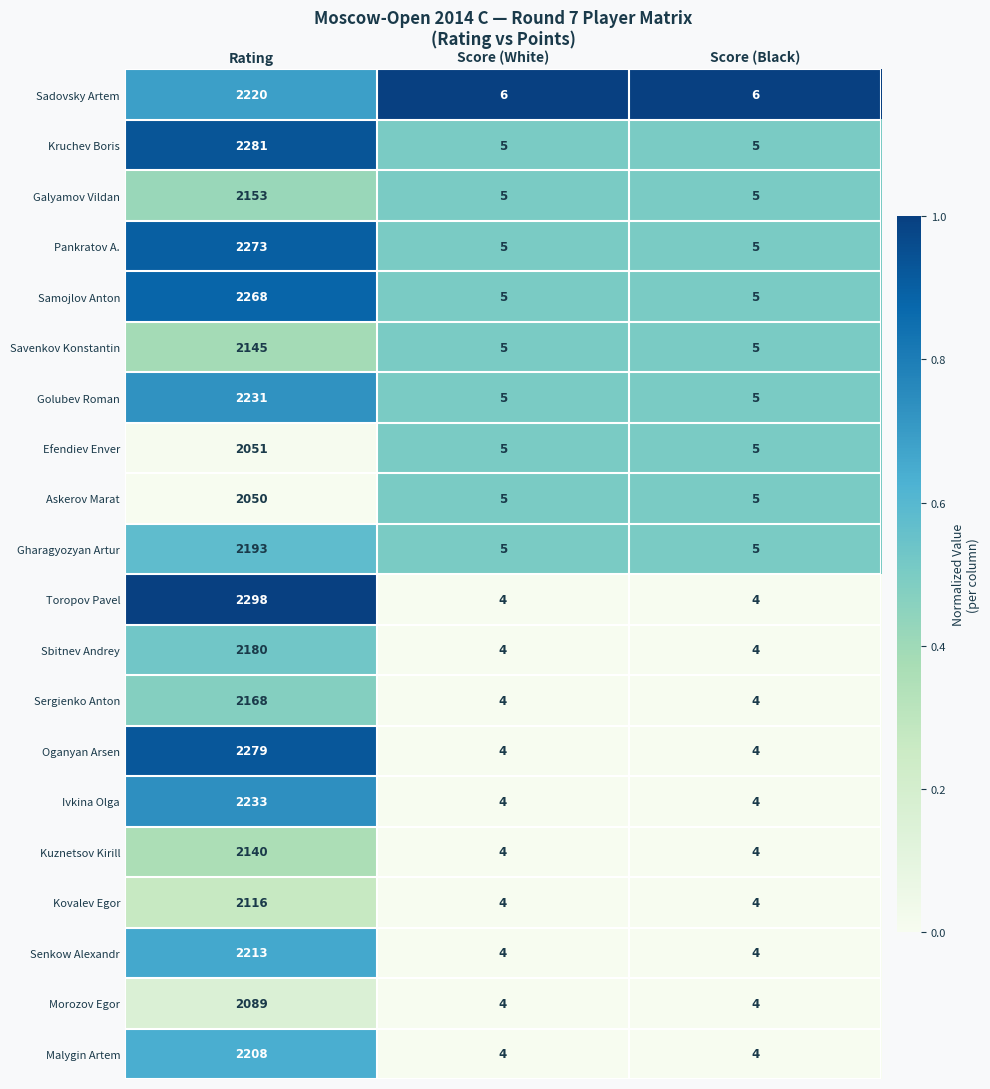

Rank the series by their maximum value, from lowest to highest.

Askerov Marat, Efendiev Enver, Morozov Egor, Kovalev Egor, Kuznetsov Kirill, Savenkov Konstantin, Galyamov Vildan, Sergienko Anton, Sbitnev Andrey, Gharagyozyan Artur, Malygin Artem, Senkow Alexandr, Sadovsky Artem, Golubev Roman, Ivkina Olga, Samojlov Anton, Pankratov A., Oganyan Arsen, Kruchev Boris, Toropov Pavel